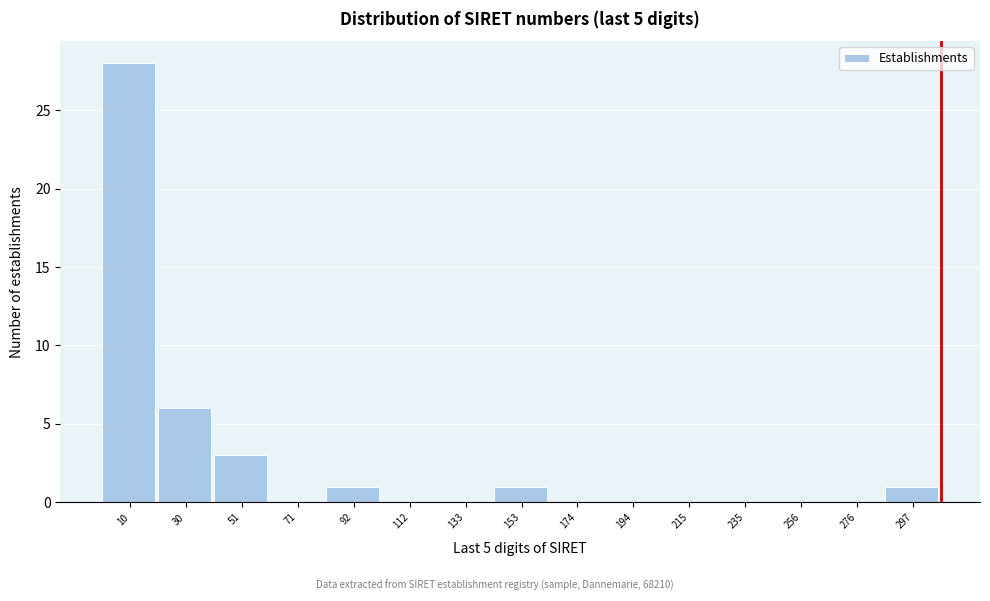

Reading right to left, extract all data points from this chart.

297=1	276=0	256=0	235=0	215=0	194=0	174=0	153=1	133=0	112=0	92=1	71=0	51=3	30=6	10=28